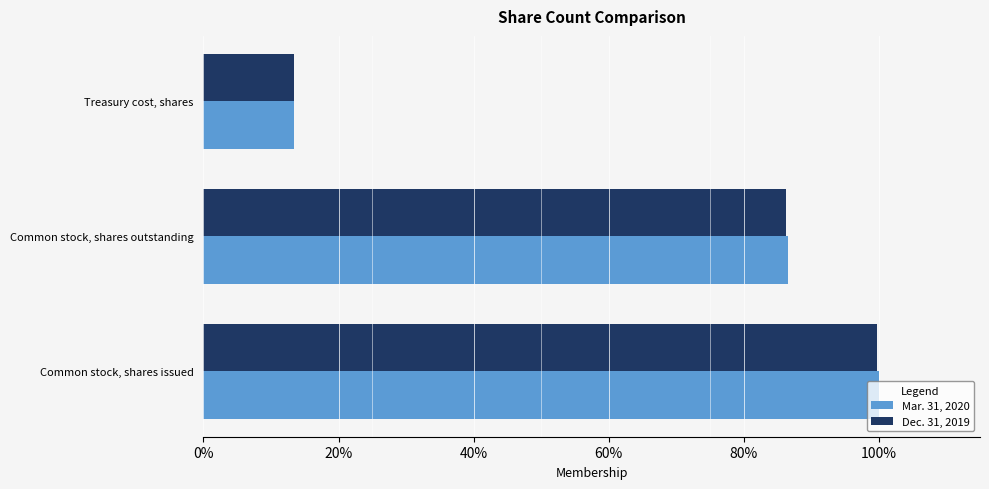

What are all the series names shown in the legend?

Mar. 31, 2020, Dec. 31, 2019